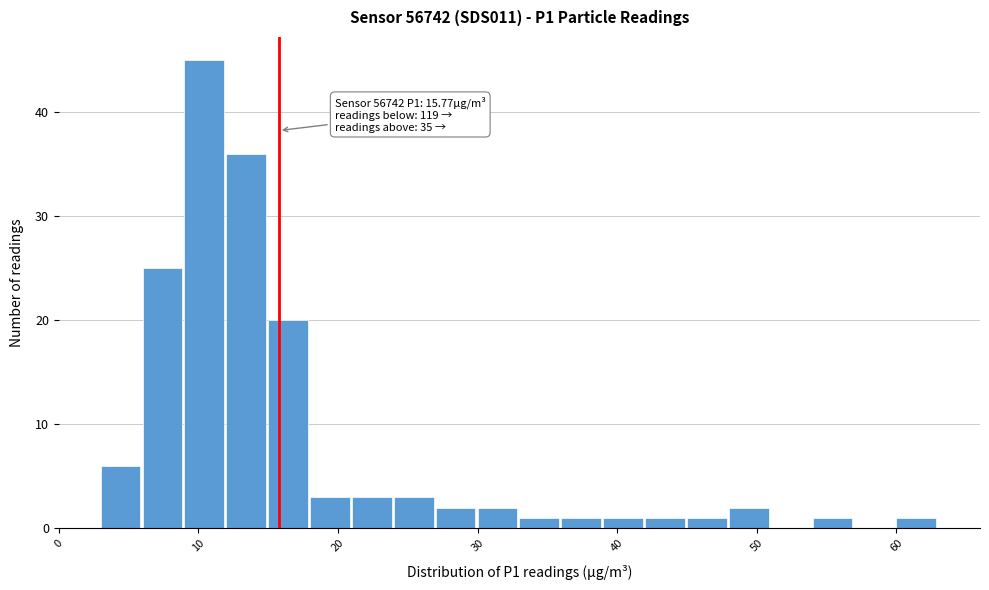

Around what value on the x-axis is the tallest bar? Give the approximate position of its centre, as read against the axis.

10